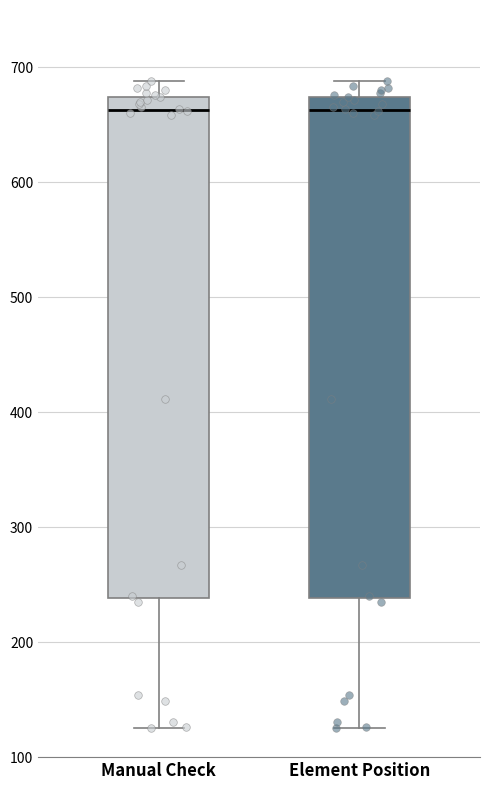

Reading left to right, read every box against the y-axis: the position of its median line, the range the box covers, and the ends of its whiskers. The values are not printed on the chart, so give them approximately, as read against the axis.

Manual Check: median 660, box 240 to 670, whiskers 130 to 690
Element Position: median 660, box 240 to 670, whiskers 130 to 690